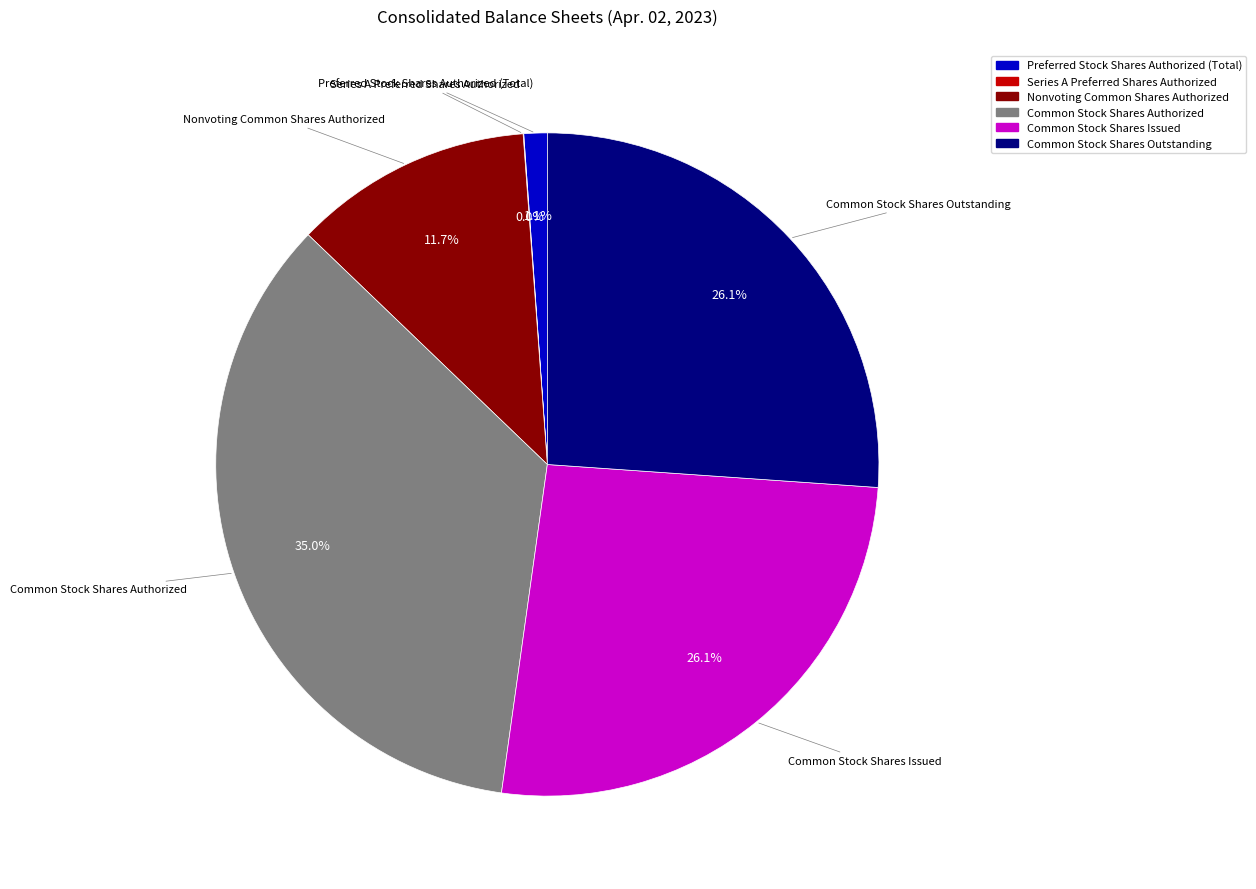

What portion of the pie excludes Preferred Stock Shares Authorized (Total)?

98.9%